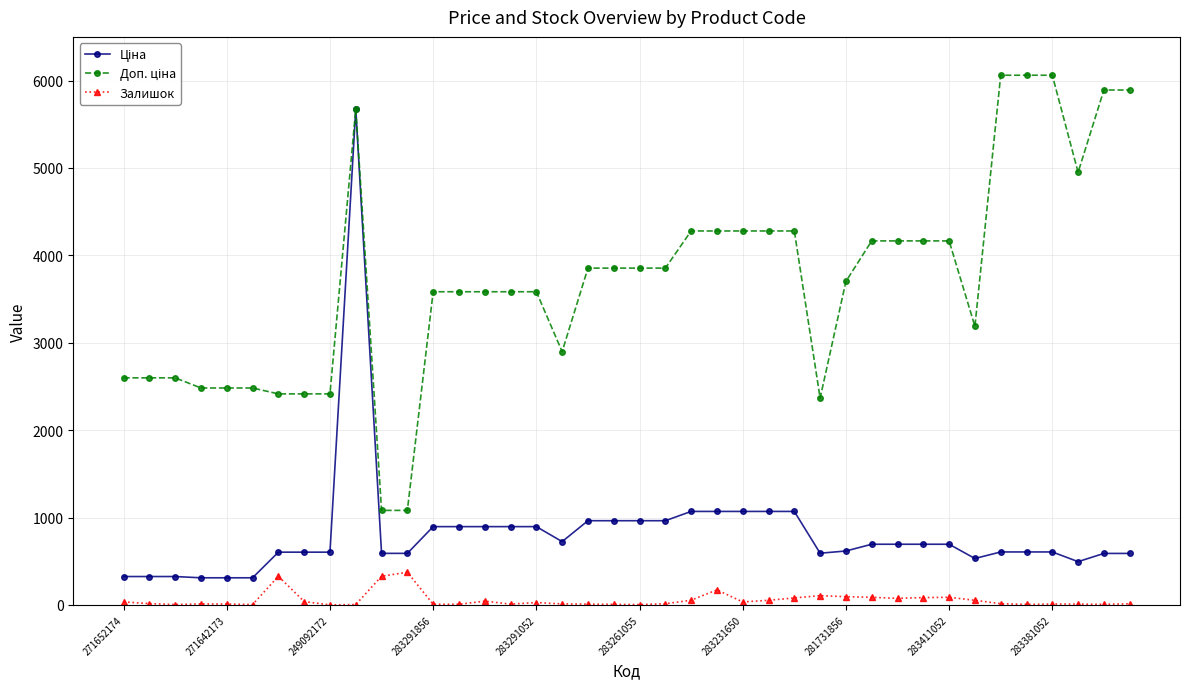

True or false: Залишок has more than 0 points higher than both neighbors.

True